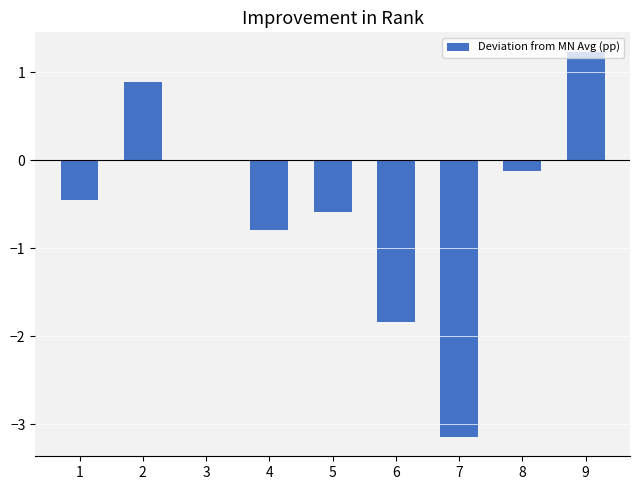

Which has a higher value, 9 or 8?

9